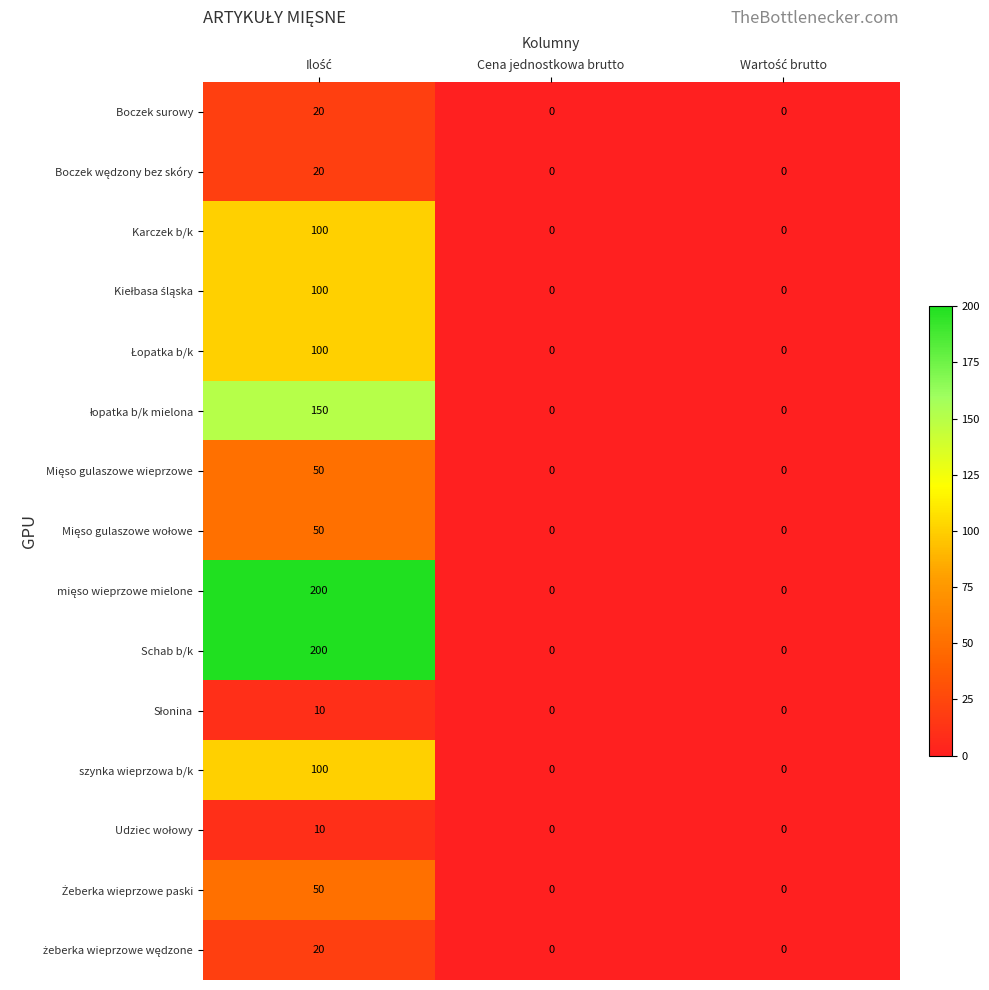

Count the szynka wieprzowa b/k values in the range 0 to 100.

3